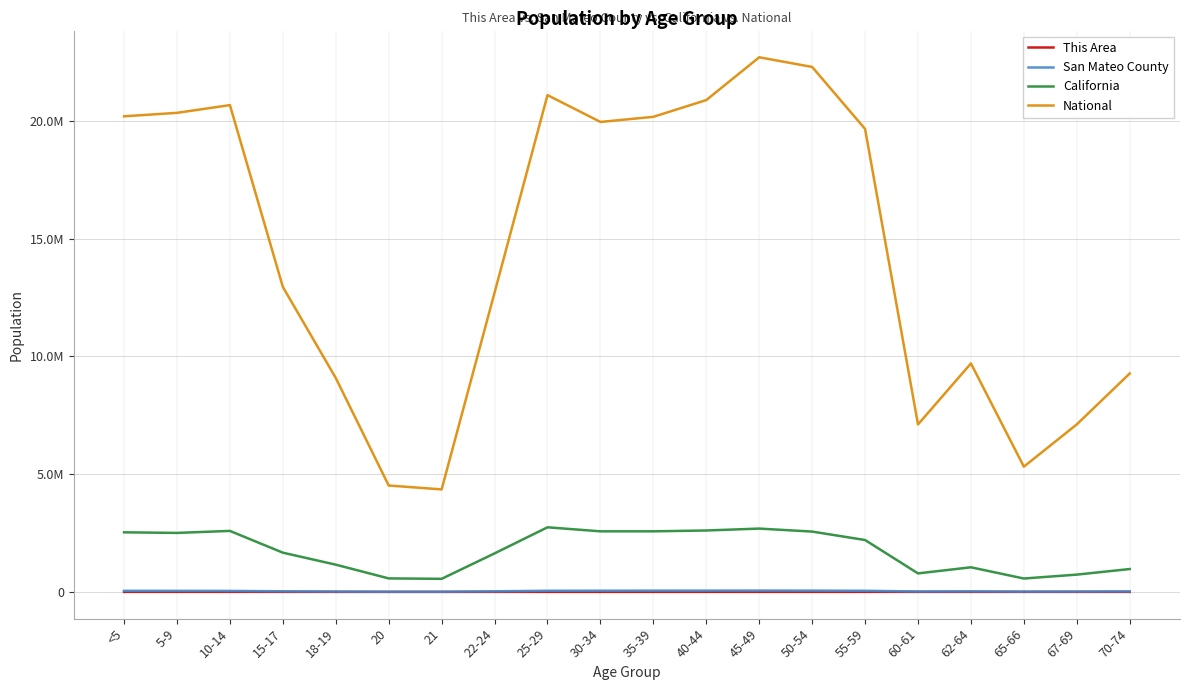

Is this an area chart (filled region under the line)?

No